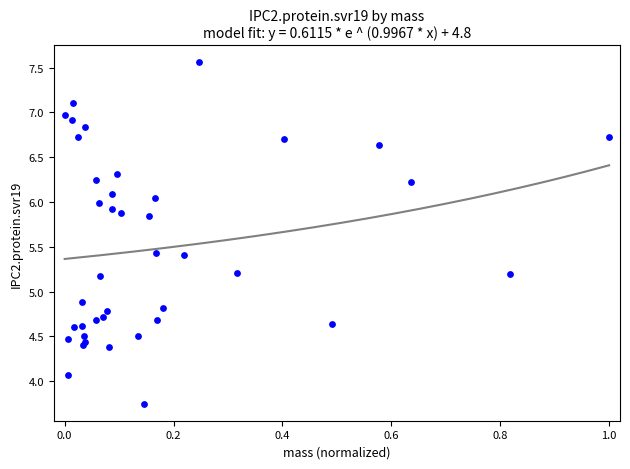

What Y value in the scatter plot is closest to 5?

4.9